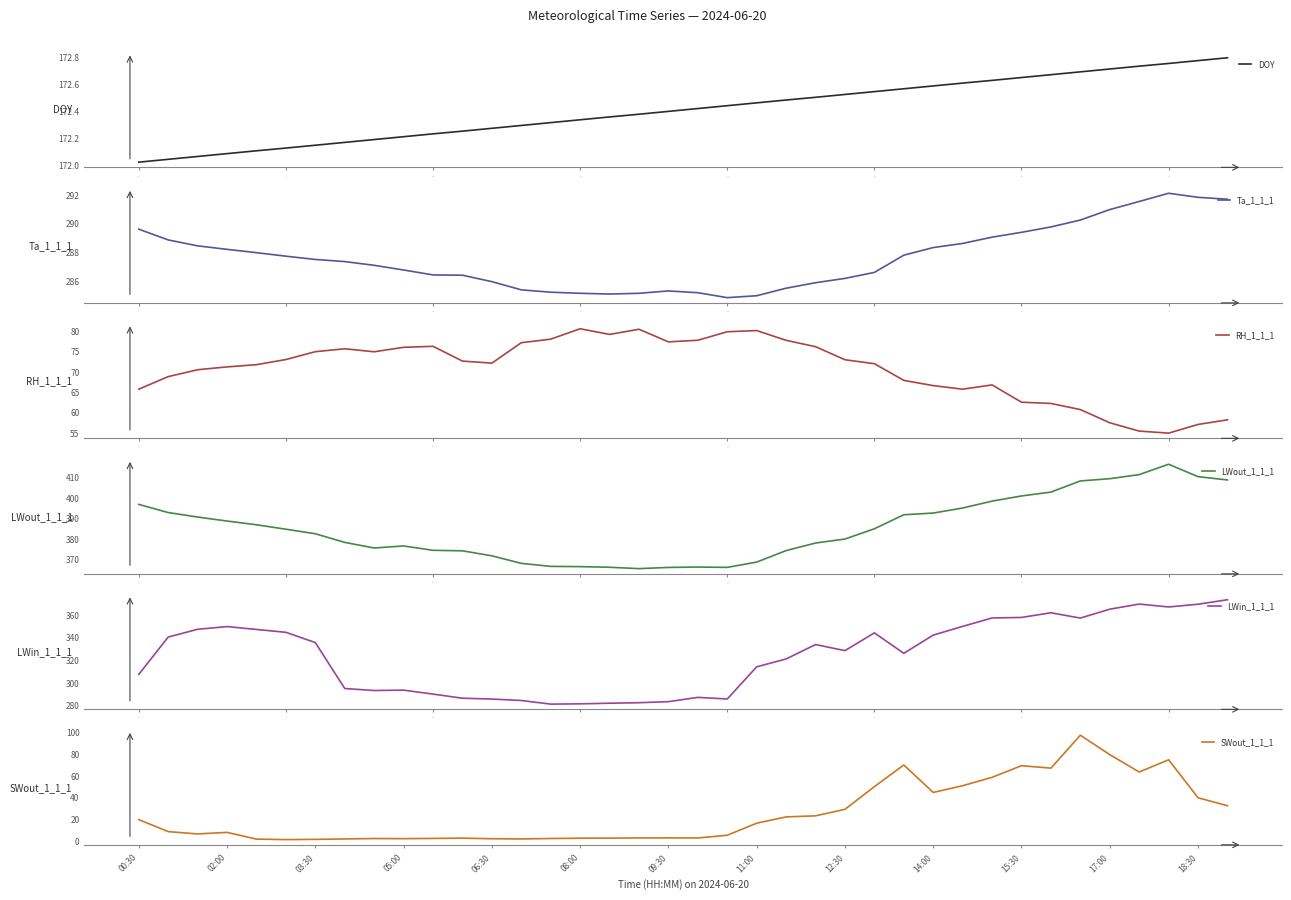

Count the number of categories in the chart.

38